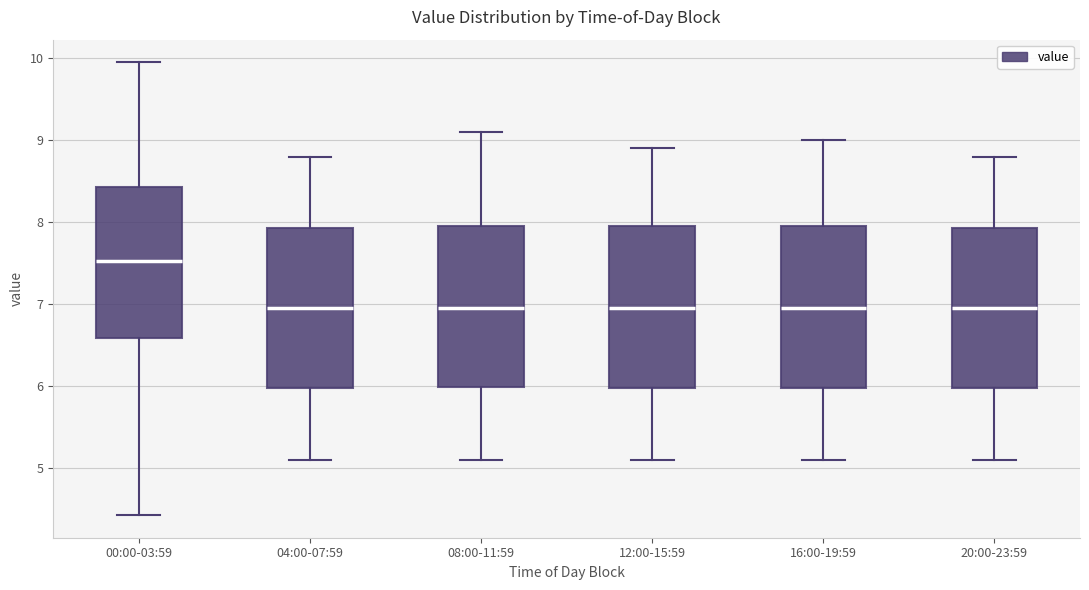

Reading left to right, read every box against the y-axis: the position of its median line, the range the box covers, and the ends of its whiskers. The values are not printed on the chart, so give them approximately, as read against the axis.

00:00-03:59: median 7.5, box 6.6 to 8.4, whiskers 4.4 to 10.0
04:00-07:59: median 7.0, box 6.0 to 7.9, whiskers 5.1 to 8.8
08:00-11:59: median 7.0, box 6.0 to 8.0, whiskers 5.1 to 9.1
12:00-15:59: median 7.0, box 6.0 to 8.0, whiskers 5.1 to 8.9
16:00-19:59: median 7.0, box 6.0 to 8.0, whiskers 5.1 to 9.0
20:00-23:59: median 7.0, box 6.0 to 7.9, whiskers 5.1 to 8.8